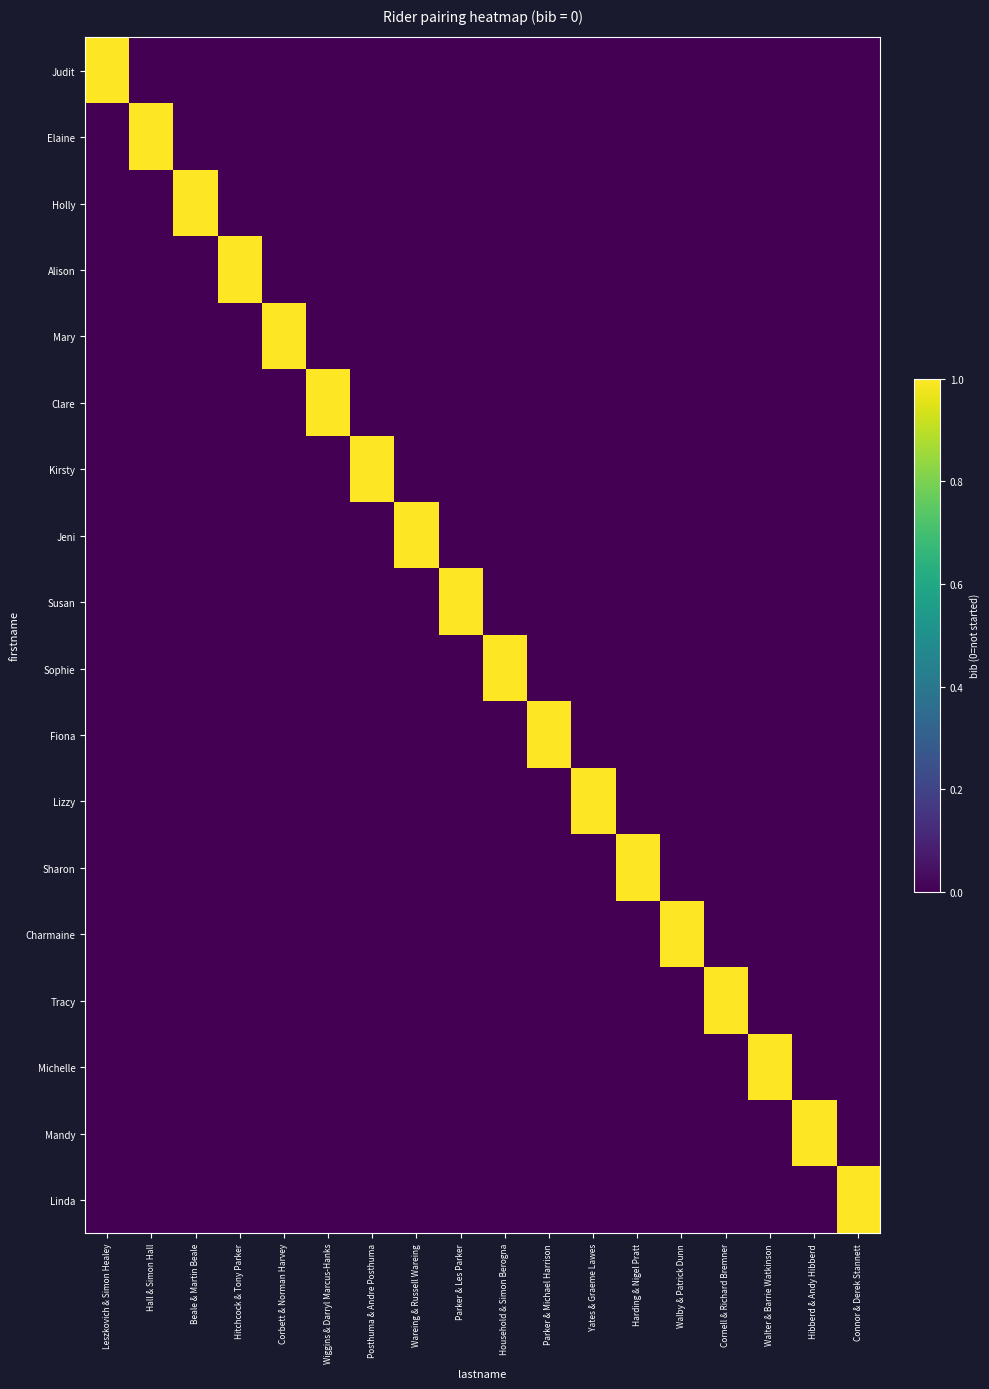

At which category does the chart reach its peak across all series?

Leszkovich & Simon Healey